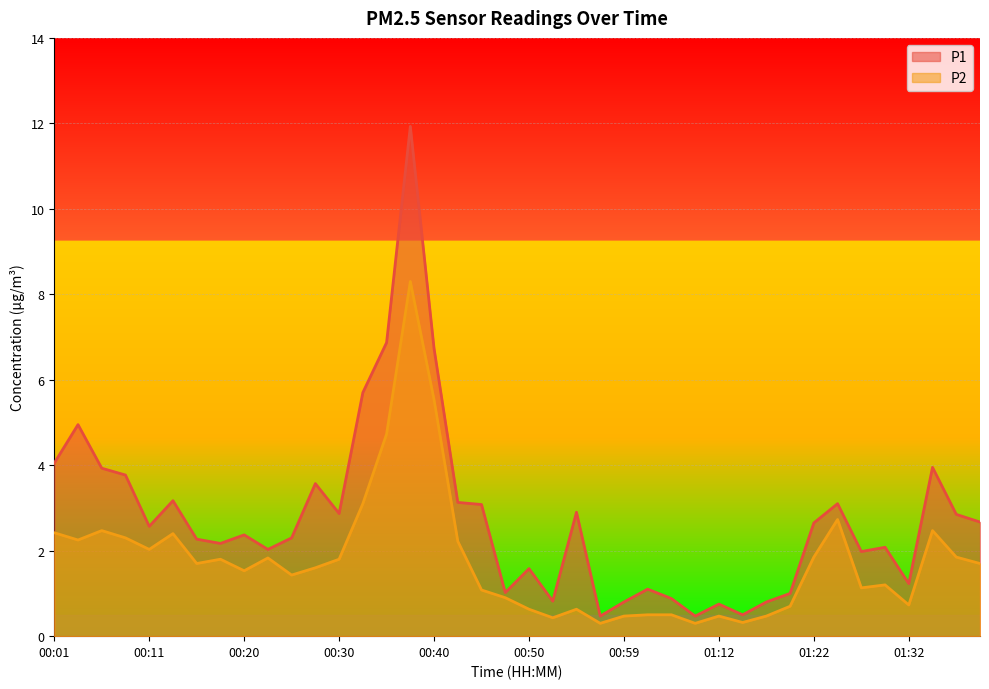

True or false: P2 and P1 intersect in this chart.

False